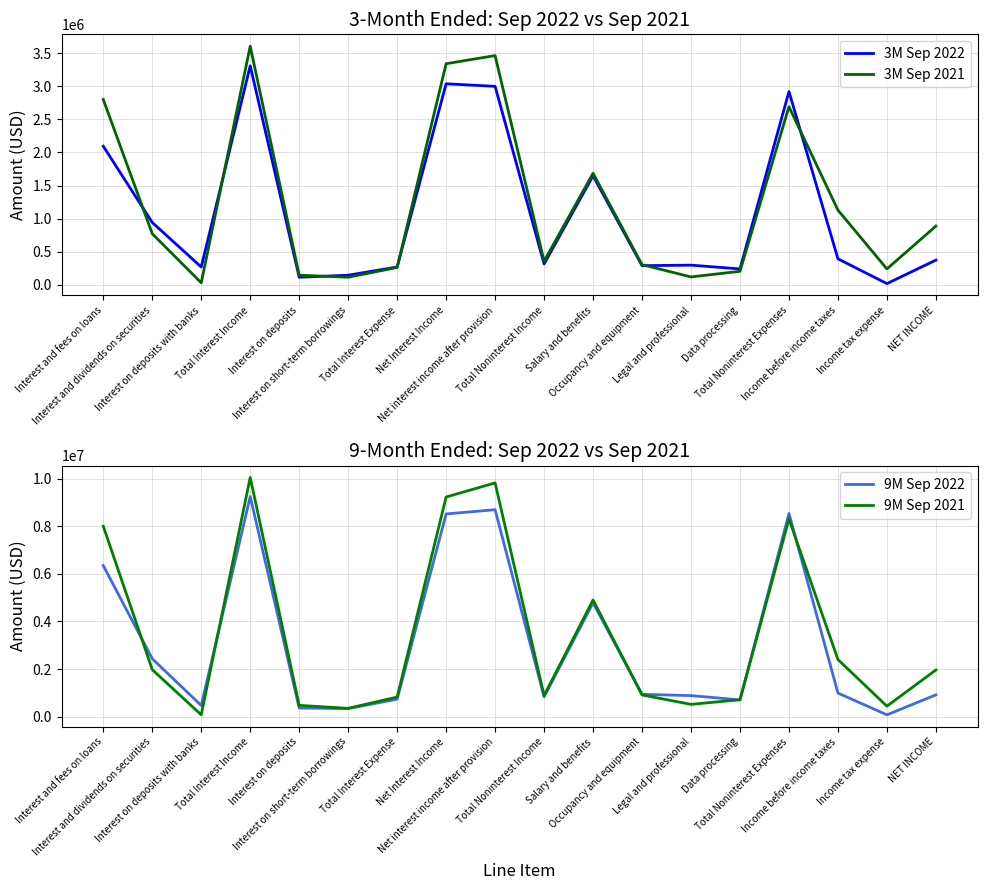

True or false: 9M Sep 2021 and 3M Sep 2021 intersect in this chart.

False